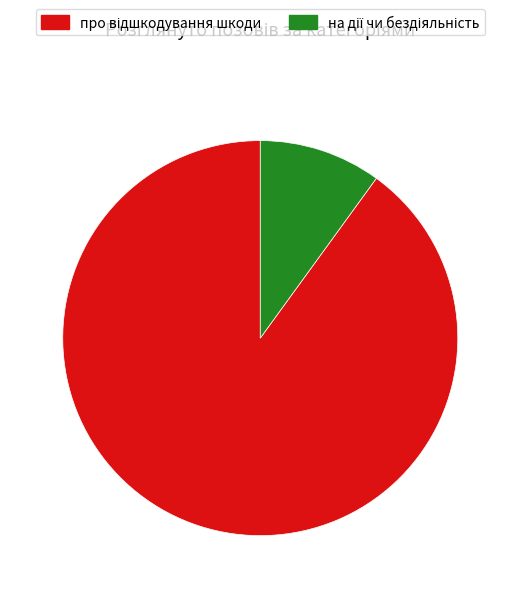

Is there a majority slice in this chart?

Yes